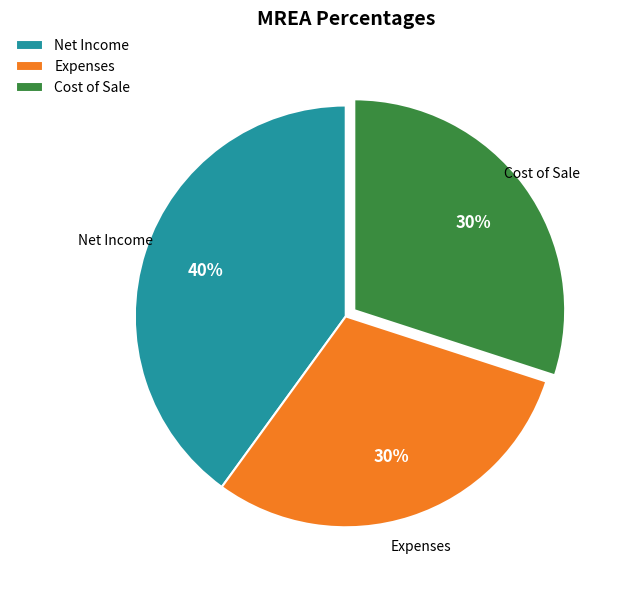

Which has a higher value, Cost of Sale or Net Income?

Net Income